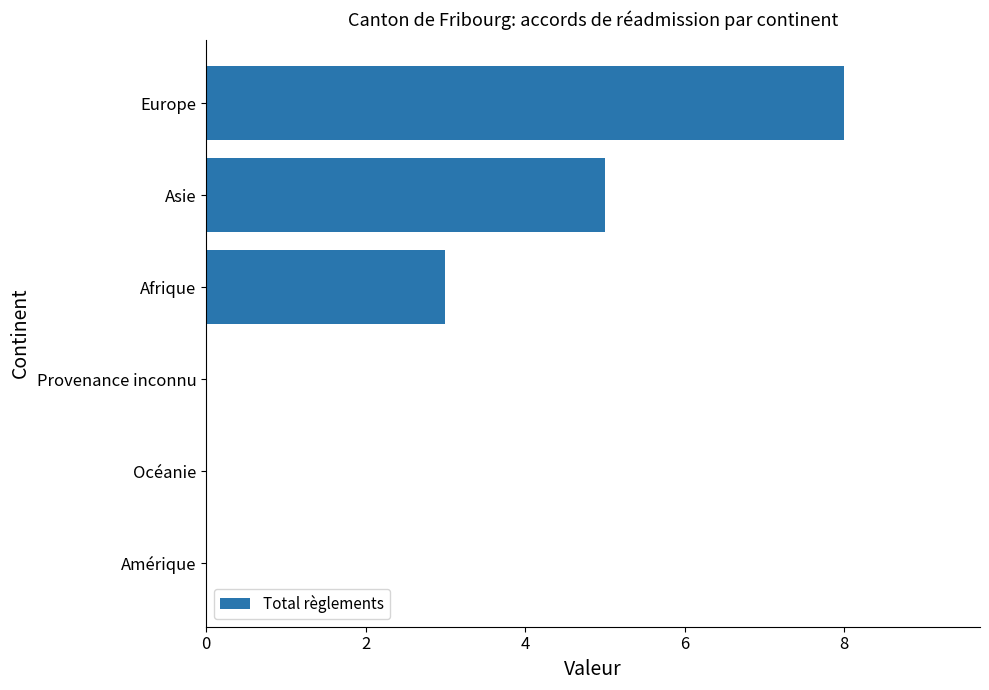

True or false: the data shows 5 at Océanie.

False